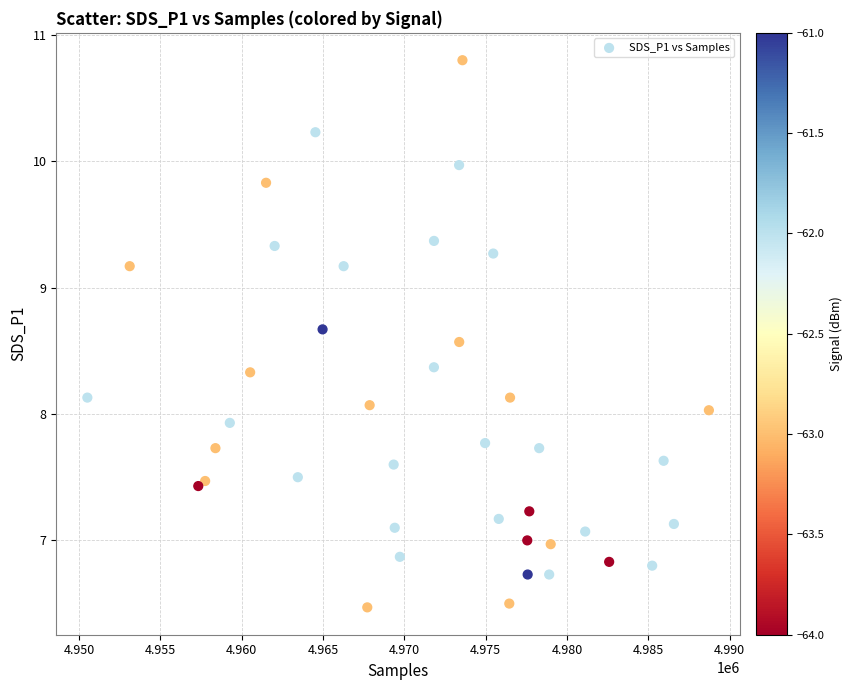

What is the range of X values (max minus min)?

38205.0